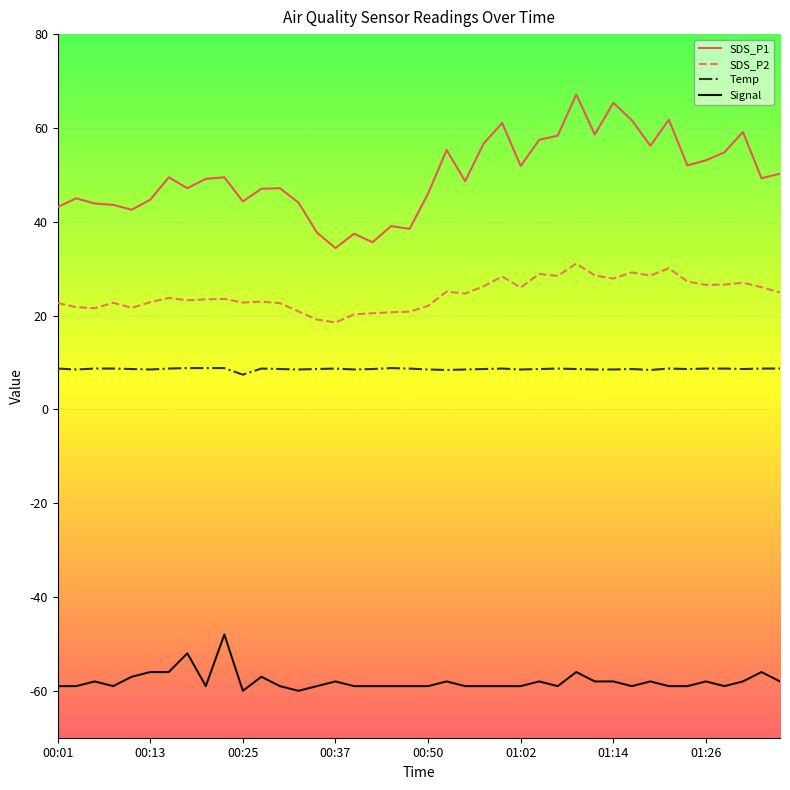

What is the maximum value shown in the chart?

67.1